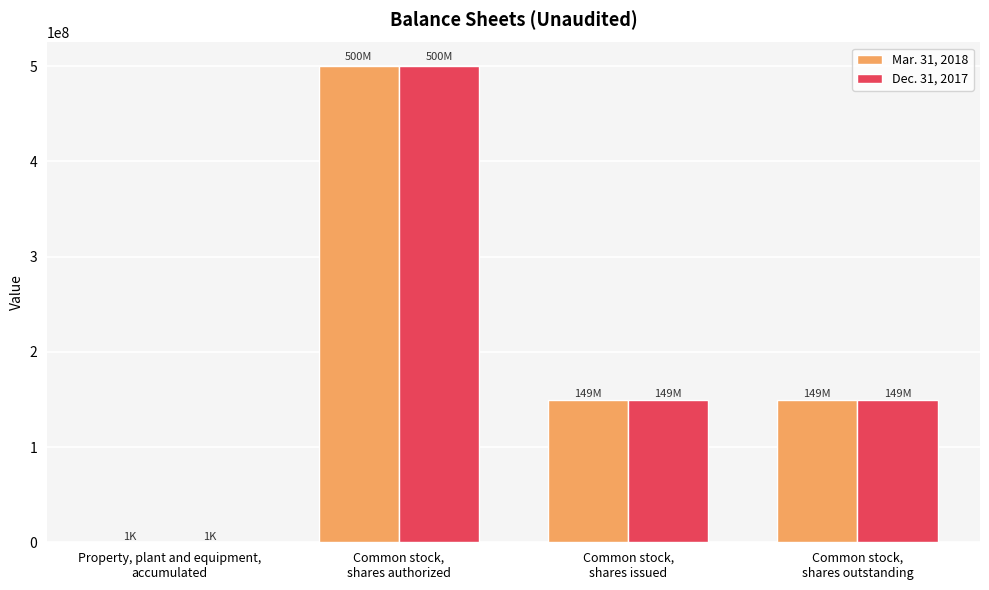

Are the bars grouped side by side (vs. stacked)?

Yes